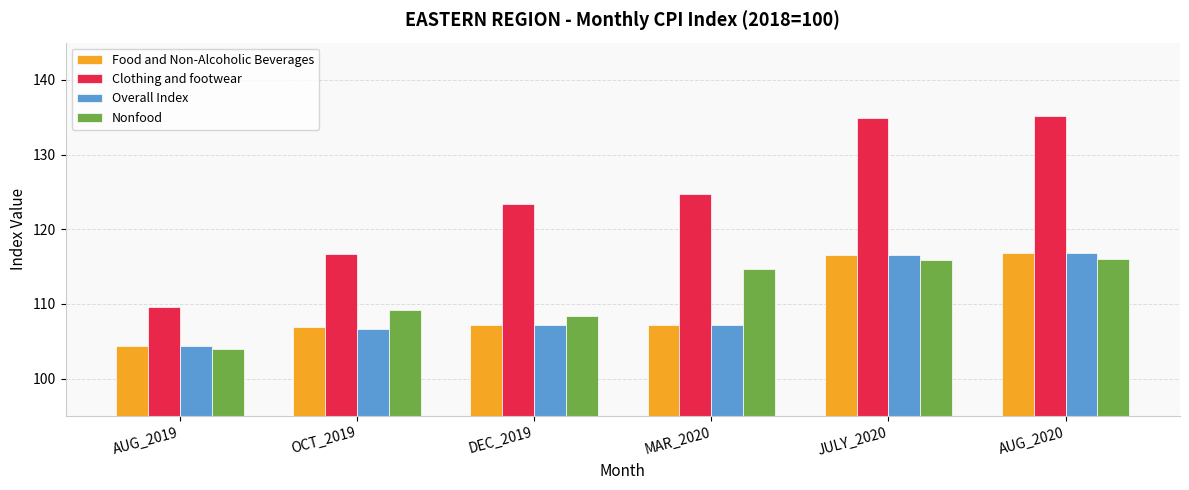

How many series are shown in this chart?

4